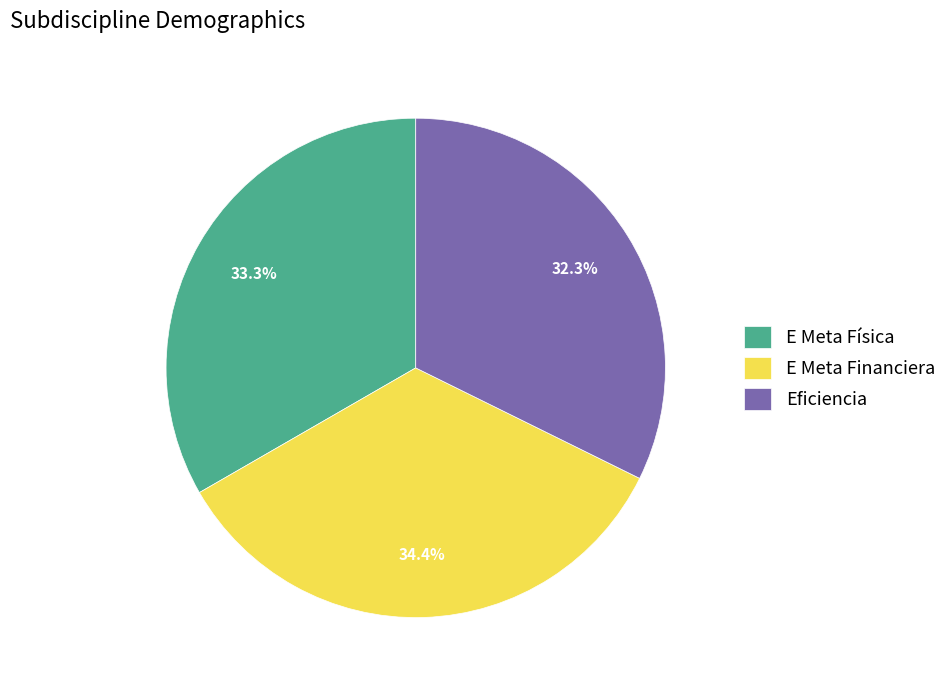

To the nearest percent, what percentage of the pie is Eficiencia?

32%